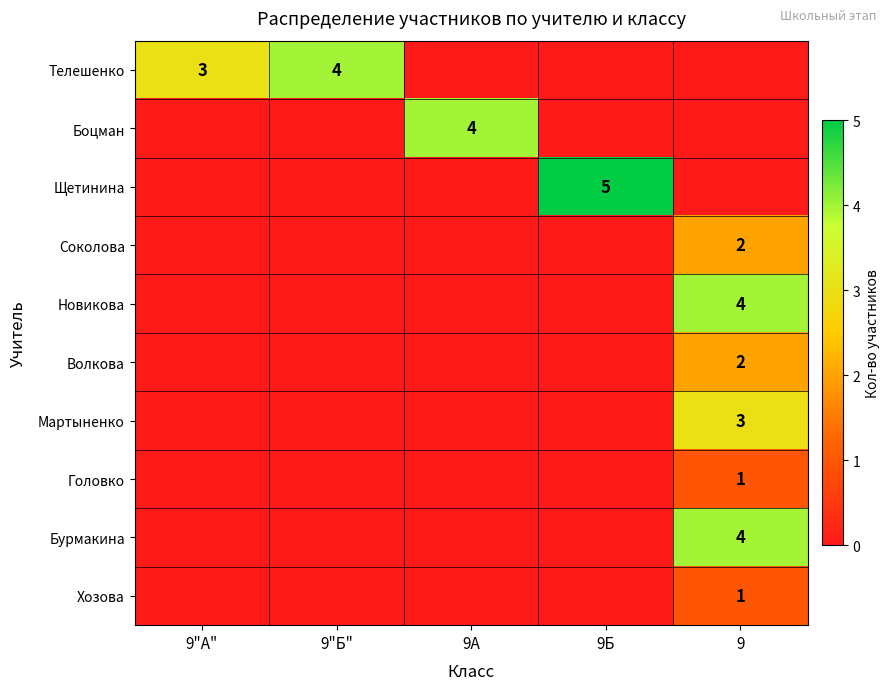

The value of Телешенко at 9"А" is 3. True or false?

True